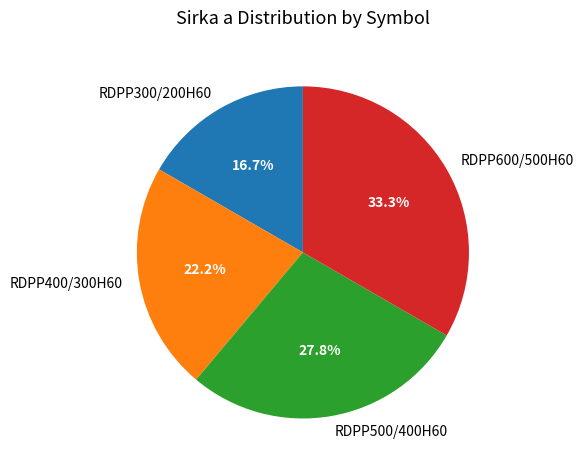

To the nearest percent, what is the combined percentage of RDPP400/300H60 and RDPP600/500H60?

56%